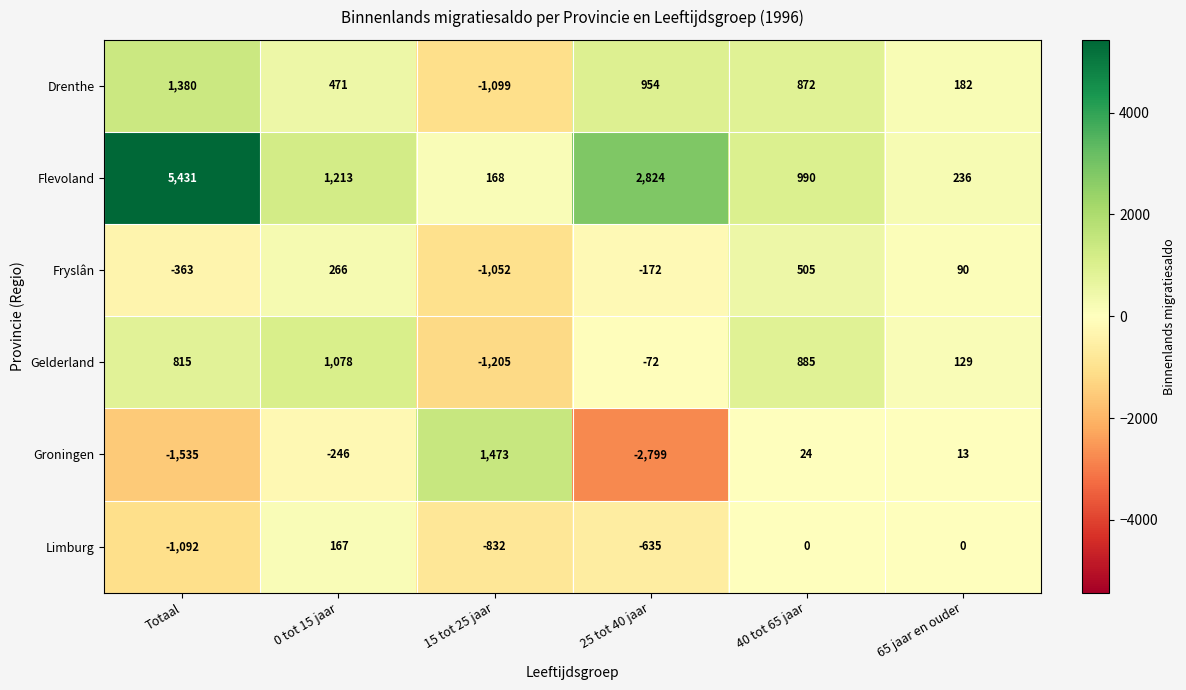

What is the spread (max minus min) of values at 15 tot 25 jaar?

2678